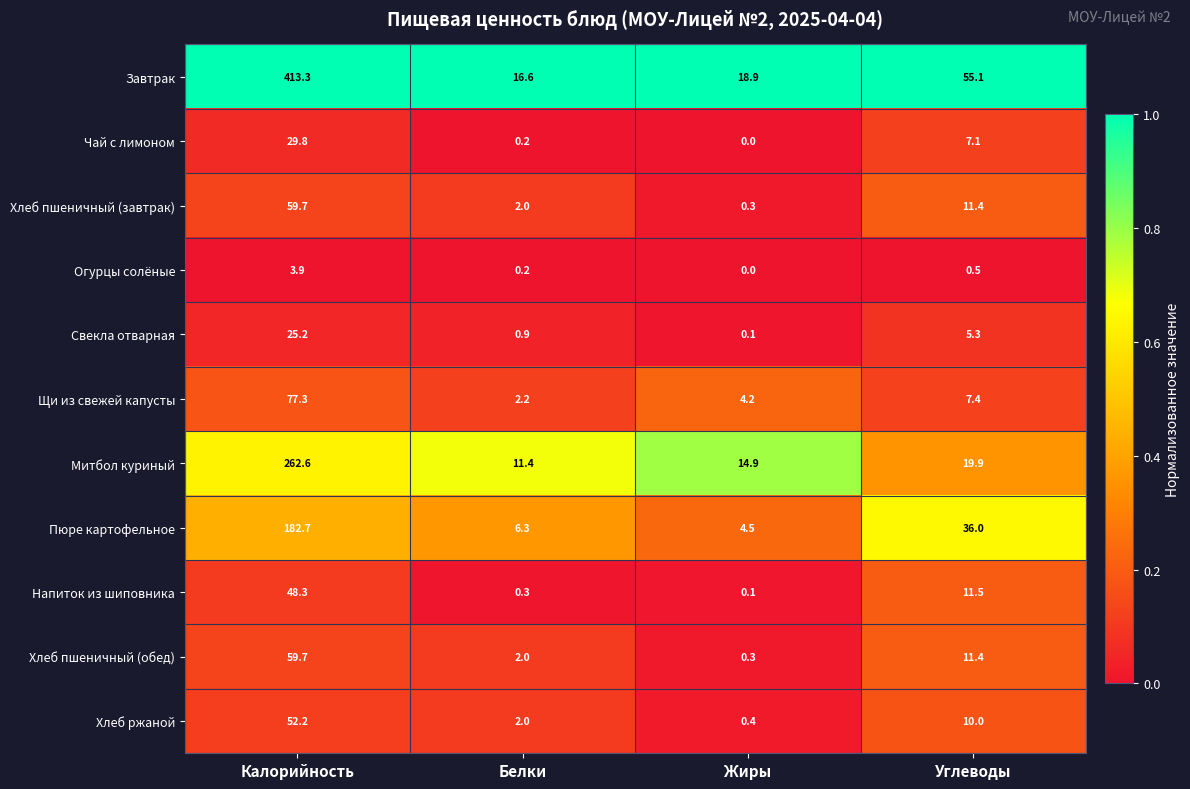

At how many categories does at least one series exceed 4?

4